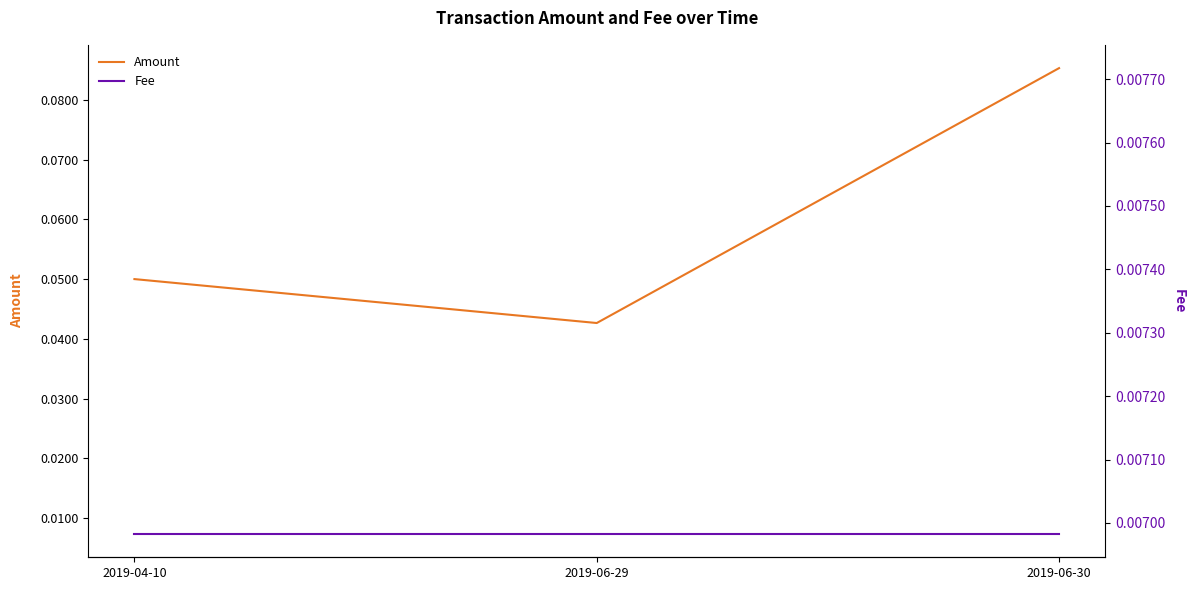

At which category is the sum across all series the highest?

2019-06-30